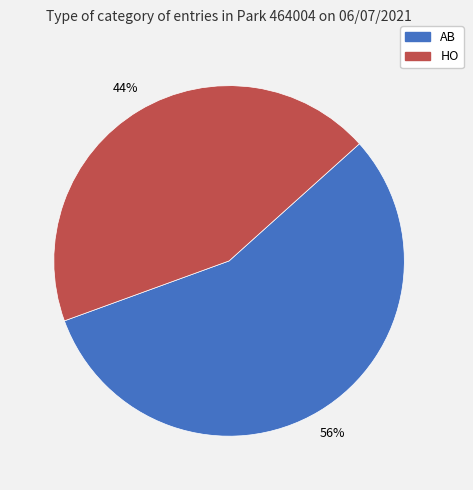

To the nearest percent, what percentage of the pie is AB?

56%